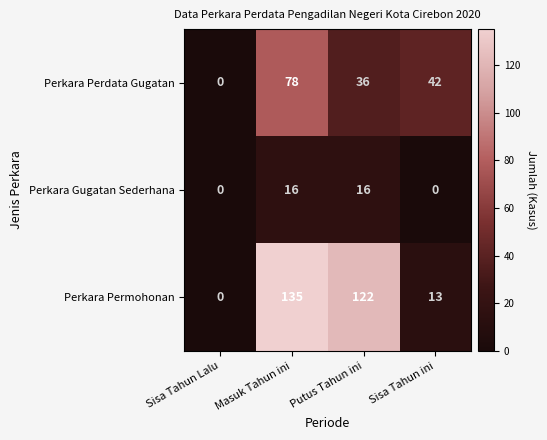

Rank the series by their average value, from lowest to highest.

Perkara Gugatan Sederhana, Perkara Perdata Gugatan, Perkara Permohonan